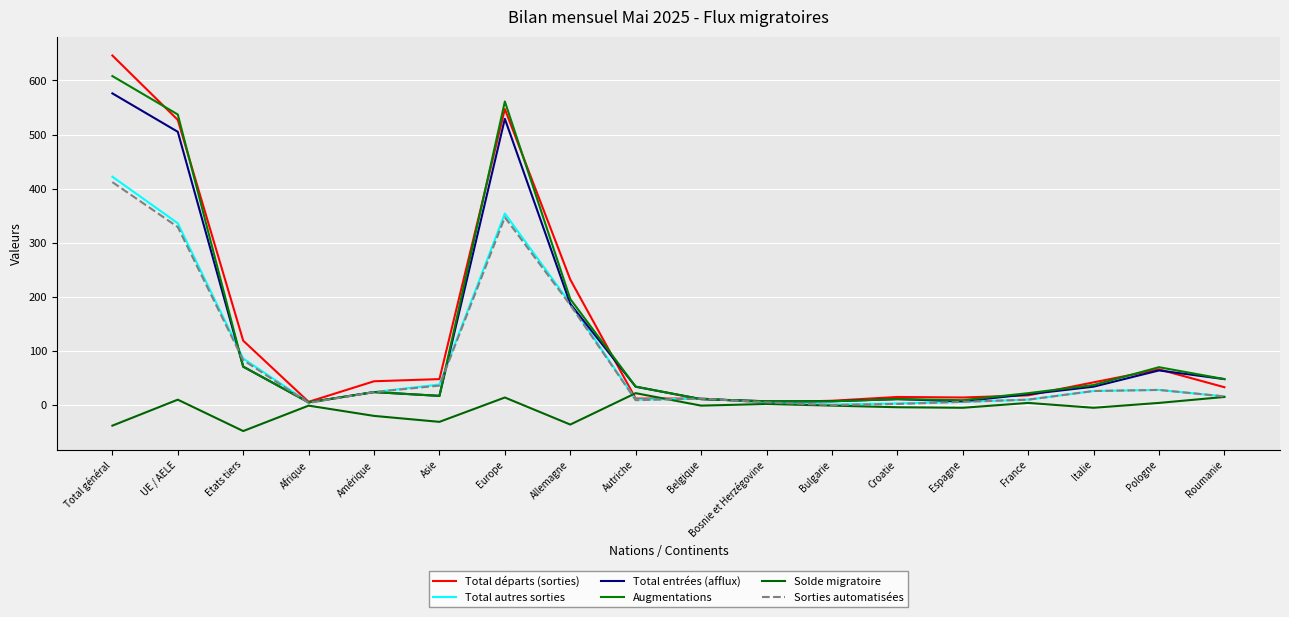

Reading left to right, list all the values displayed in this chart.

Total départs (sorties): Total général=646	UE / AELE=527	Etats tiers=119	Afrique=6	Amérique=44	Asie=48	Europe=547	Allemagne=232	Autriche=12	Belgique=12	Bosnie et Herzégovine=5	Bulgarie=8	Croatie=15	Espagne=14	France=18	Italie=42	Pologne=66	Roumanie=33
Total autres sorties: Total général=422	UE / AELE=336	Etats tiers=86	Afrique=5	Amérique=24	Asie=38	Europe=354	Allemagne=188	Autriche=10	Belgique=12	Bosnie et Herzégovine=5	Bulgarie=1	Croatie=3	Espagne=6	France=10	Italie=26	Pologne=28	Roumanie=16
Total entrées (afflux): Total général=576	UE / AELE=505	Etats tiers=71	Afrique=5	Amérique=24	Asie=17	Europe=529	Allemagne=187	Autriche=34	Belgique=11	Bosnie et Herzégovine=7	Bulgarie=7	Croatie=11	Espagne=7	France=20	Italie=34	Pologne=64	Roumanie=48
Augmentations: Total général=608	UE / AELE=537	Etats tiers=71	Afrique=5	Amérique=24	Asie=17	Europe=561	Allemagne=196	Autriche=34	Belgique=11	Bosnie et Herzégovine=7	Bulgarie=7	Croatie=11	Espagne=9	France=22	Italie=37	Pologne=70	Roumanie=48
Solde migratoire: Total général=-38	UE / AELE=10	Etats tiers=-48	Afrique=-1	Amérique=-20	Asie=-31	Europe=14	Allemagne=-36	Autriche=22	Belgique=-1	Bosnie et Herzégovine=2	Bulgarie=-1	Croatie=-4	Espagne=-5	France=4	Italie=-5	Pologne=4	Roumanie=15
Sorties automatisées: Total général=412	UE / AELE=329	Etats tiers=83	Afrique=4	Amérique=24	Asie=36	Europe=347	Allemagne=185	Autriche=9	Belgique=12	Bosnie et Herzégovine=5	Bulgarie=0	Croatie=2	Espagne=6	France=10	Italie=26	Pologne=28	Roumanie=16